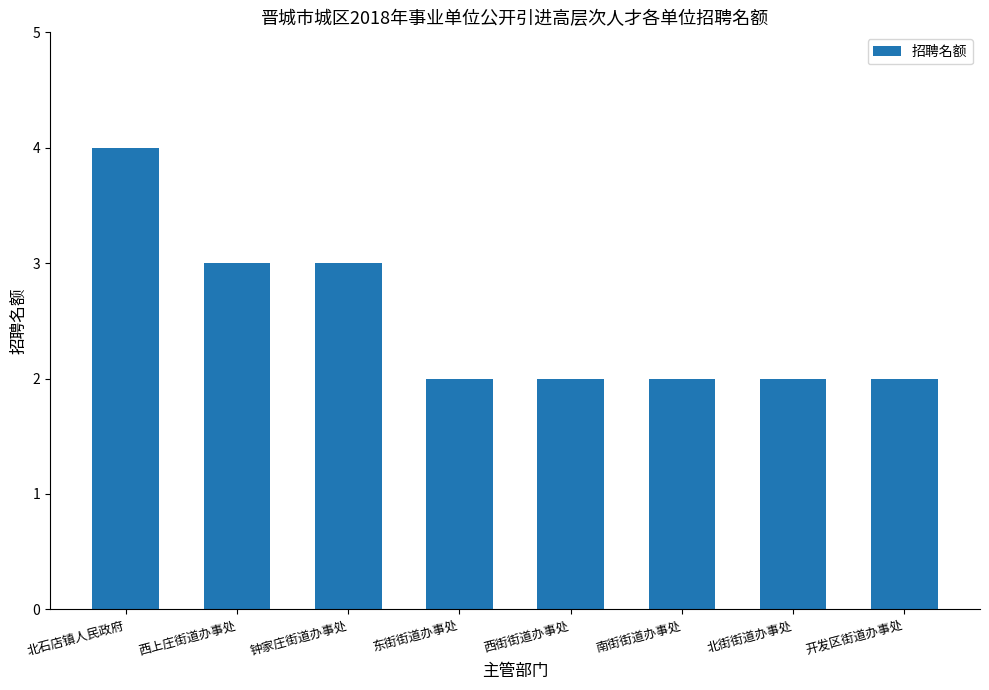

What is the label of the 5th bar from the right?

东街街道办事处